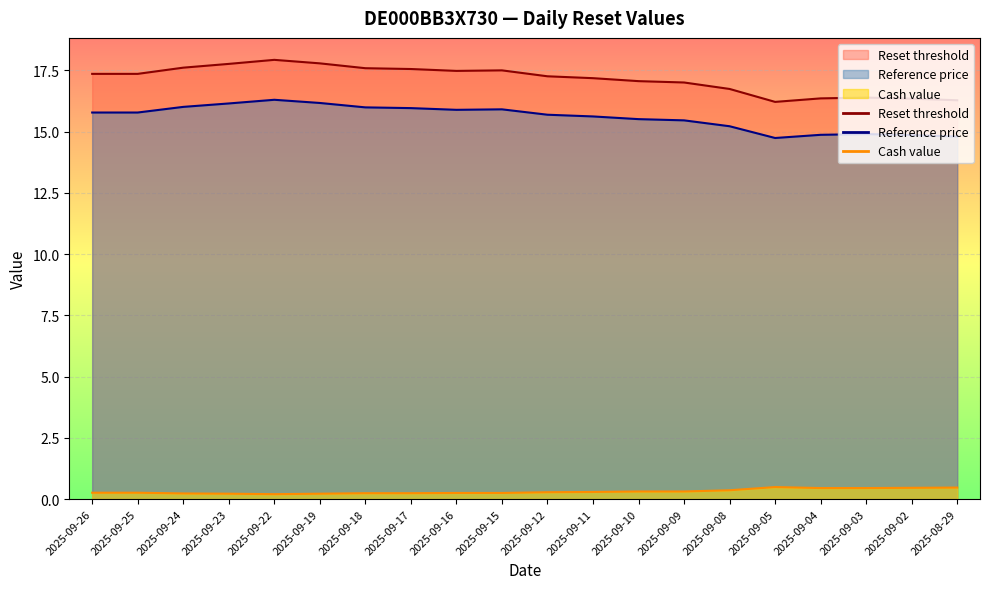

The value of Cash value at 2025-09-05 is 0.9. True or false?

False